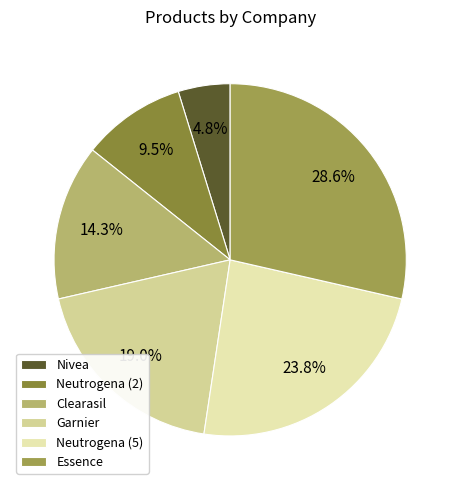

How many segments does this pie chart have?

6